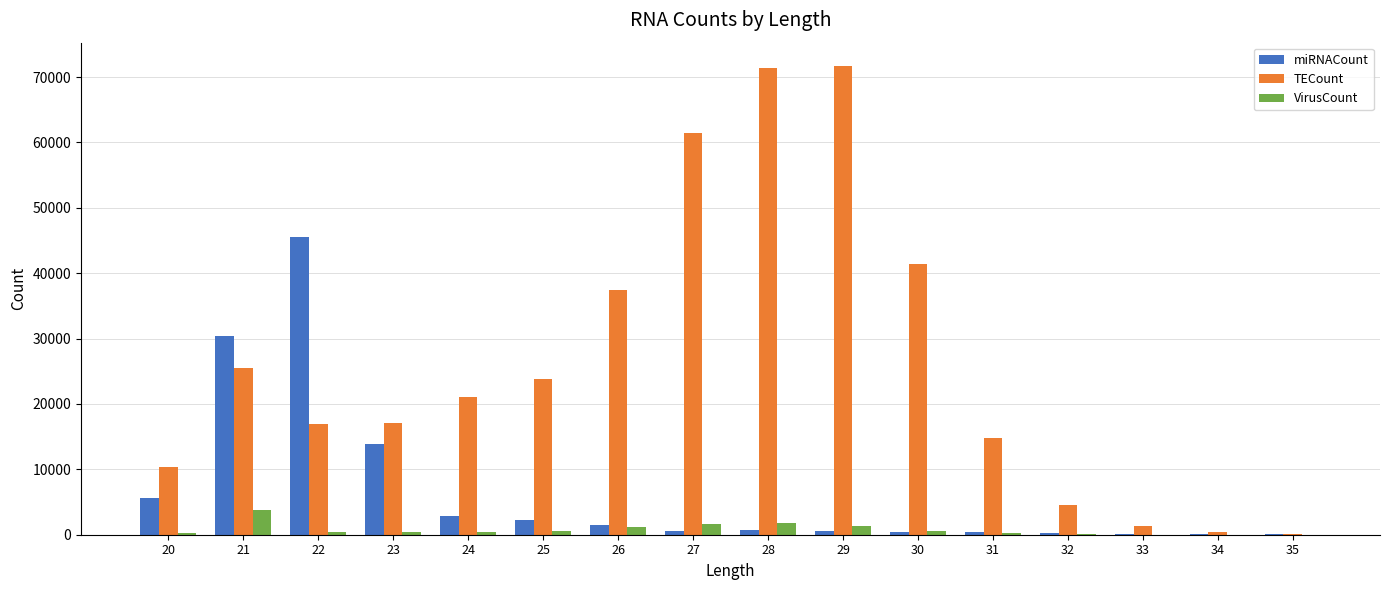

What is the greatest value displayed?

71673